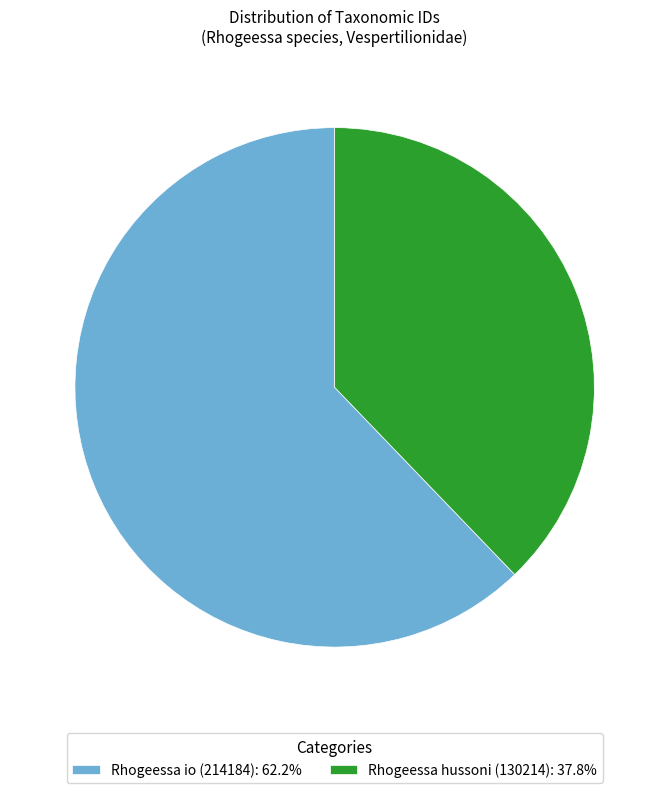

Combined, do Rhogeessa io (214184): 62.2% and Rhogeessa hussoni (130214): 37.8% account for over 50%?

Yes